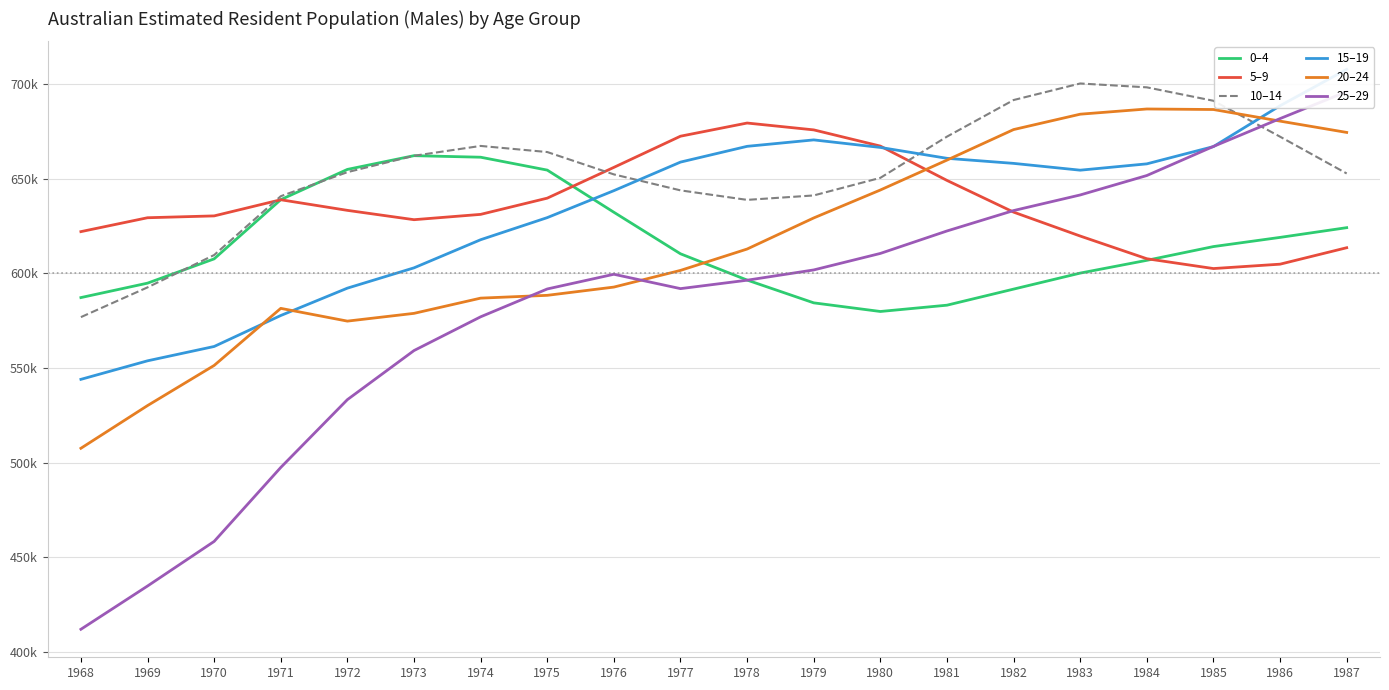

Which series has the largest total across all categories?

10–14